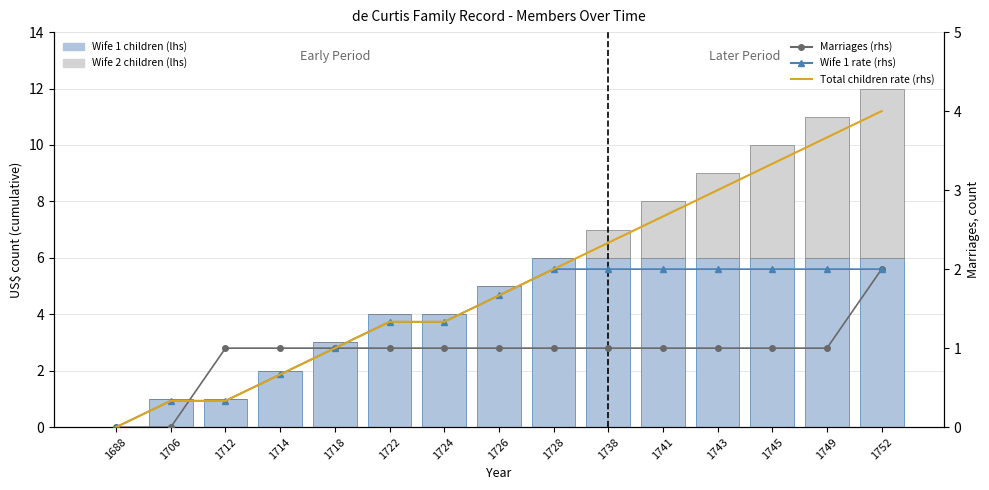

How many values in the Wife 1 rate (rhs) series exceed 1?

10